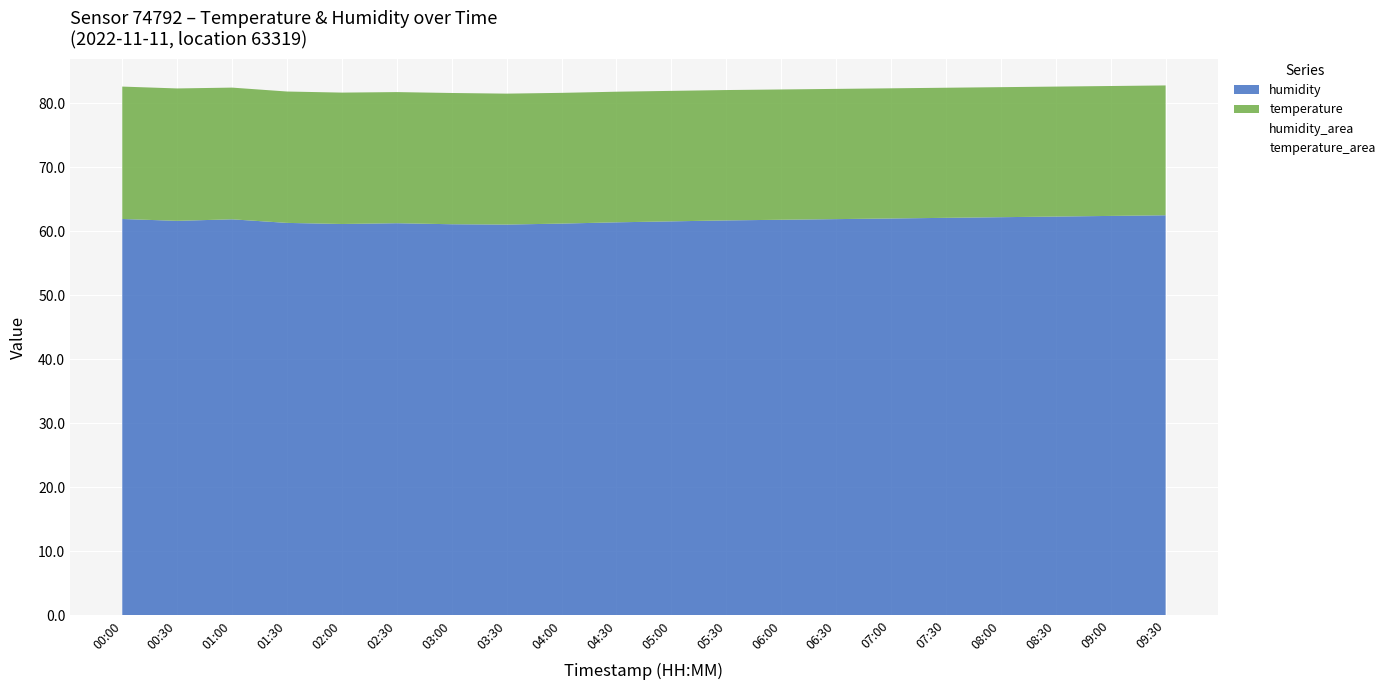

At which label does temperature reach its minimum?

09:30